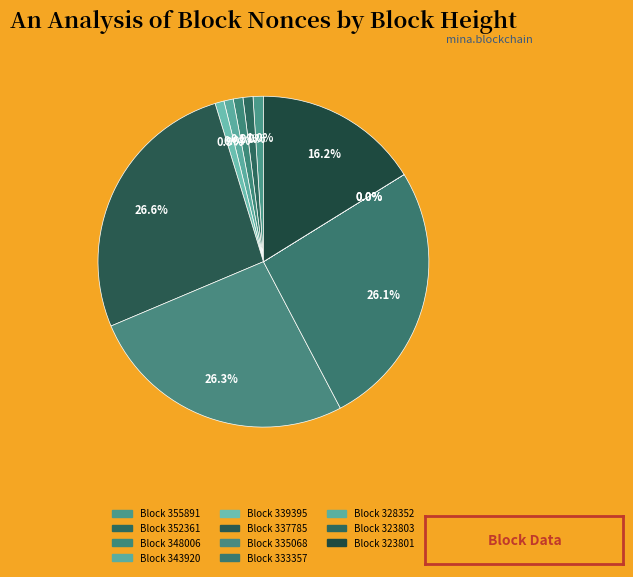

To the nearest percent, what is the average slice percentage?

9%